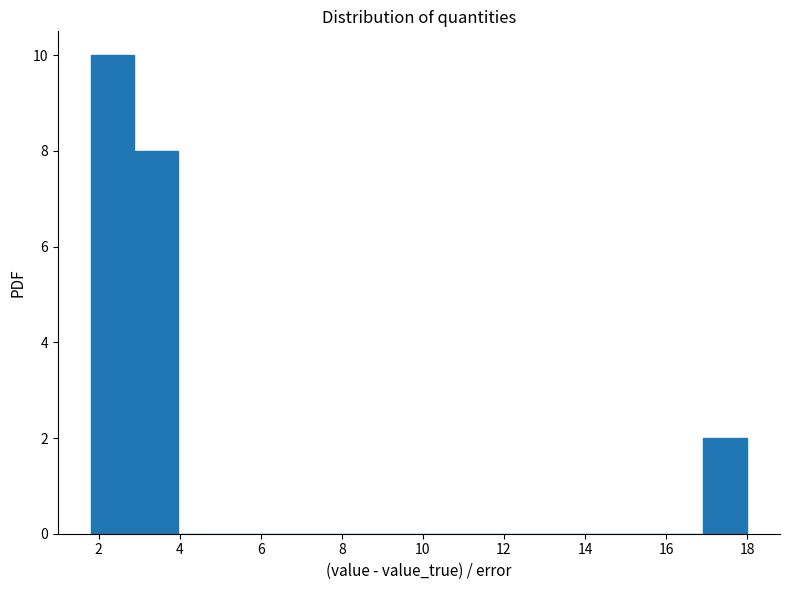

Reading left to right, transcribe this chart: for each bar, give the range it covers on the x-axis and its height. Neither the bar edges nor the heights are printed on the chart, so give them approximately, as read against the axes.

1.80 to 2.88: 10
2.88 to 3.96: 8
3.96 to 5.04: 0
5.04 to 6.12: 0
6.12 to 7.20: 0
7.20 to 8.28: 0
8.28 to 9.36: 0
9.36 to 10.44: 0
10.44 to 11.52: 0
11.52 to 12.60: 0
12.60 to 13.68: 0
13.68 to 14.76: 0
14.76 to 15.84: 0
15.84 to 16.92: 0
16.92 to 18.00: 2